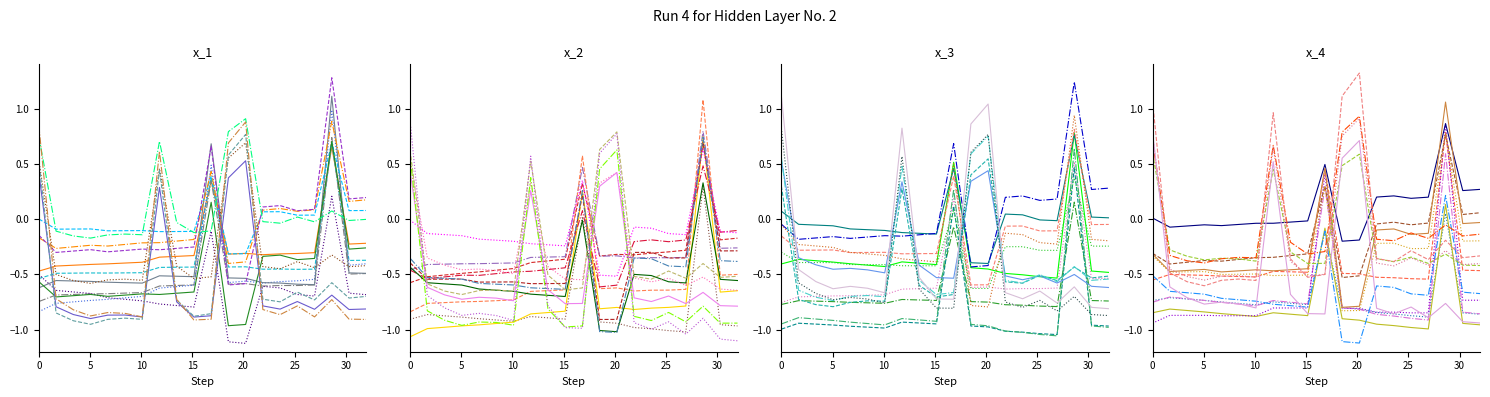

Does the chart have visible grid lines?

No